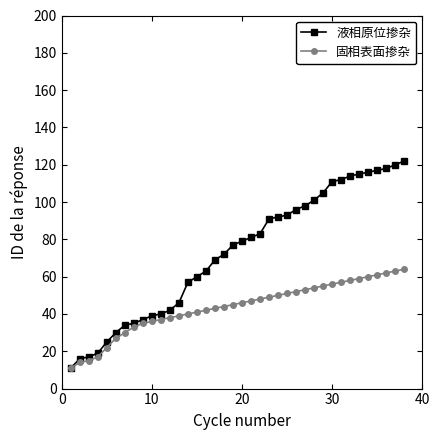

Rank the series by their maximum value, from highest to lowest.

液相原位掺杂, 固相表面掺杂